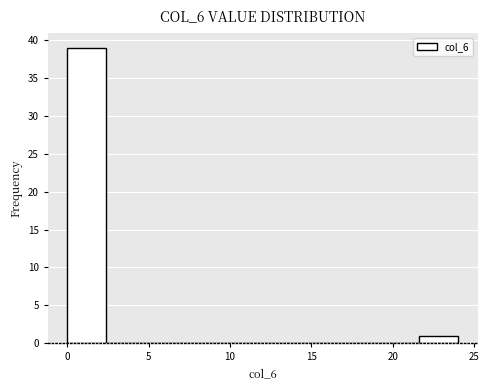

Reading left to right, list every bar in this chart as the range it spans on the x-axis followed by its height. Neither the bar edges nor the heights are printed on the chart, so give them approximately, as read against the axes.

0.0 to 2.4: 39
2.4 to 4.8: 0
4.8 to 7.2: 0
7.2 to 9.6: 0
9.6 to 12.0: 0
12.0 to 14.4: 0
14.4 to 16.8: 0
16.8 to 19.2: 0
19.2 to 21.6: 0
21.6 to 24.0: 1